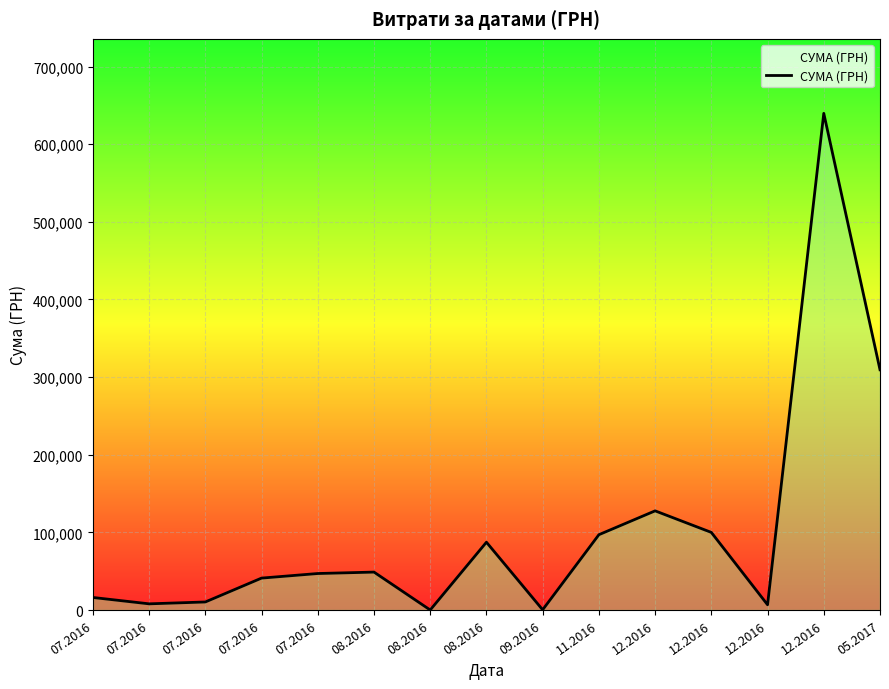

How many data points are less than 47044?

7